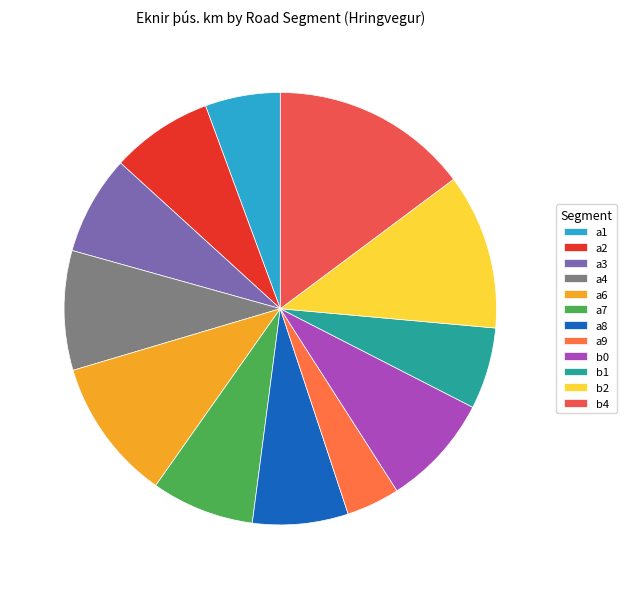

To the nearest percent, what is the difference between the b2 and b1 slice percentages?

6%